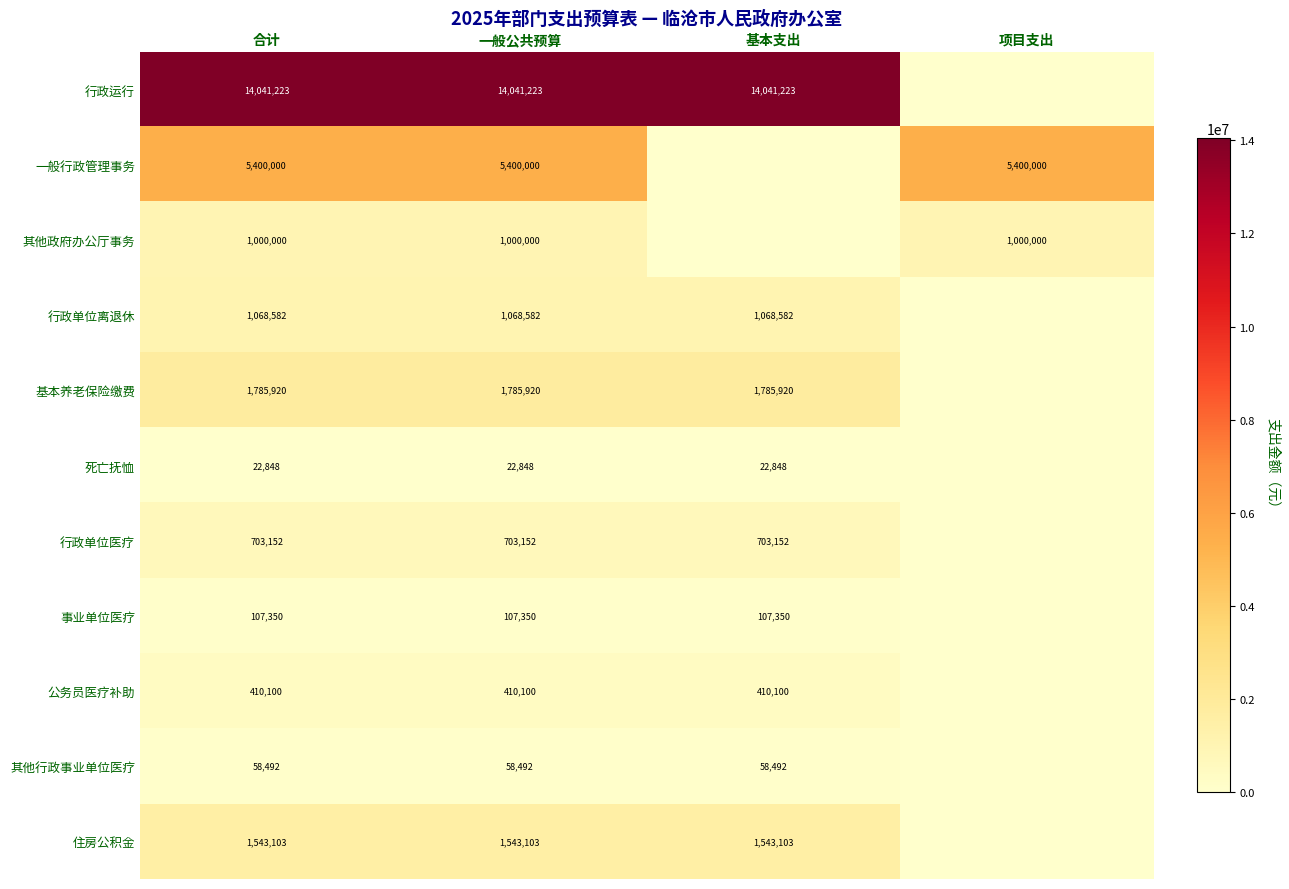

At 一般公共预算, list the series in order from smallest to largest.

死亡抚恤, 其他行政事业单位医疗, 事业单位医疗, 公务员医疗补助, 行政单位医疗, 其他政府办公厅事务, 行政单位离退休, 住房公积金, 基本养老保险缴费, 一般行政管理事务, 行政运行